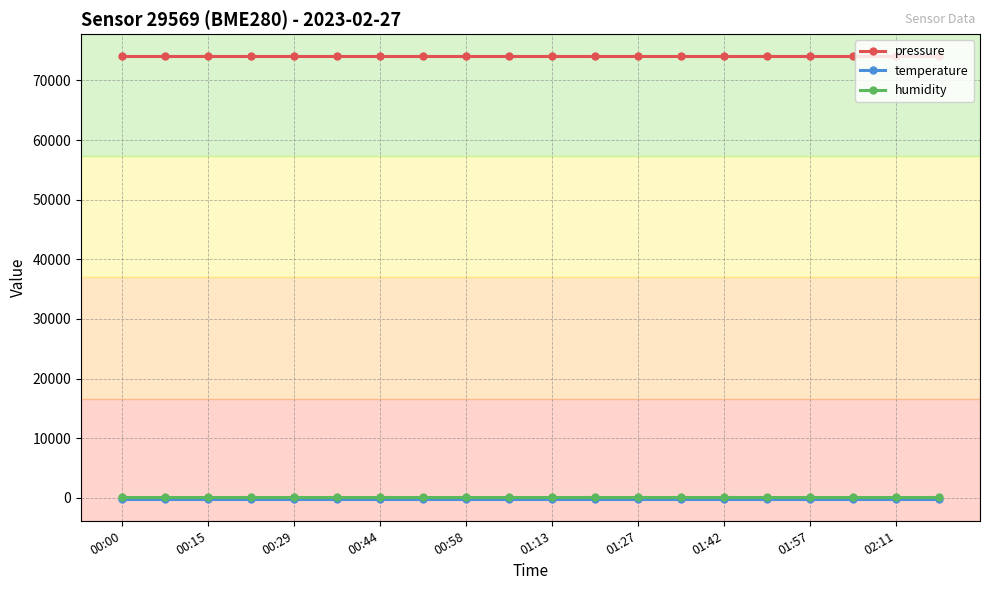

At how many categories does at least one series exceed 10853?

20